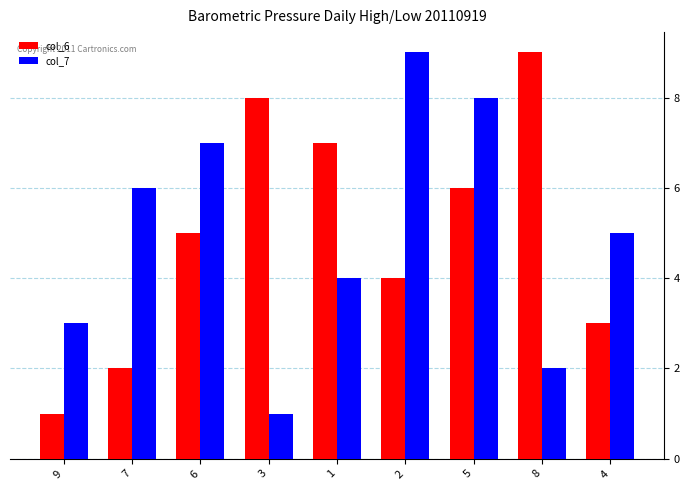

What is the label of the 4th bar from the left?

3